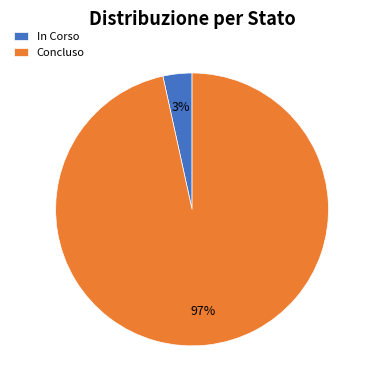

Is it true that In Corso is 3% of the pie?

True